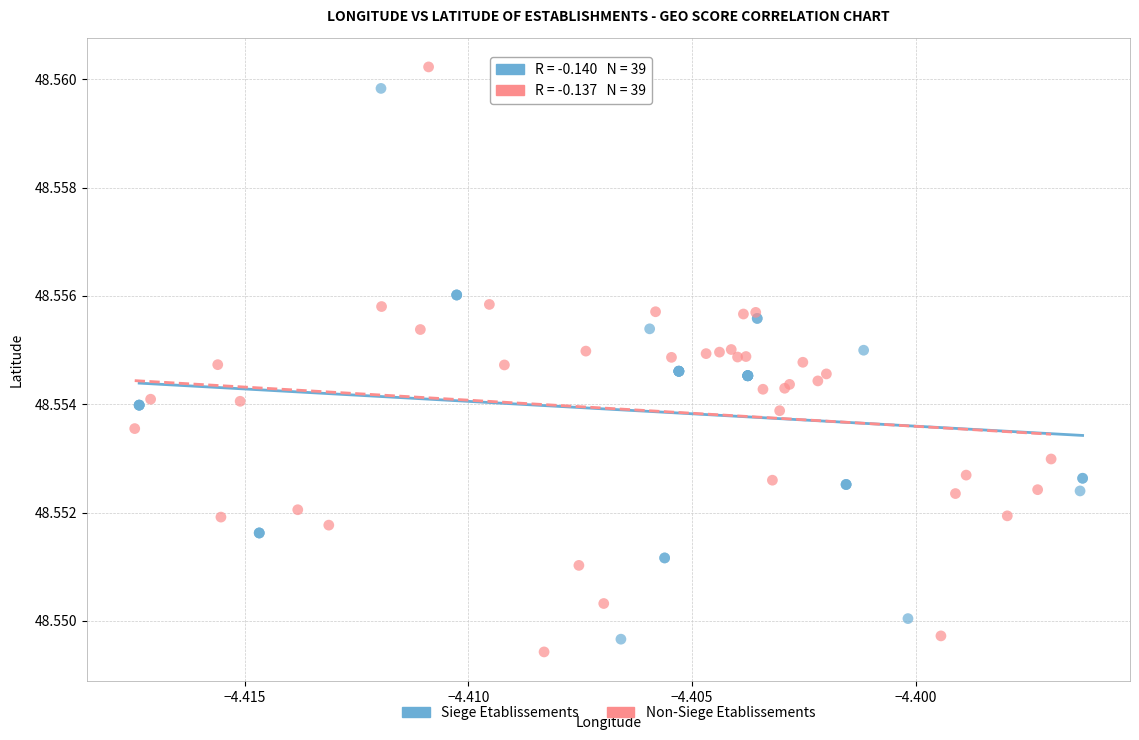

Which series has the largest Y range (max minus min)?

Non-Siege Etablissements